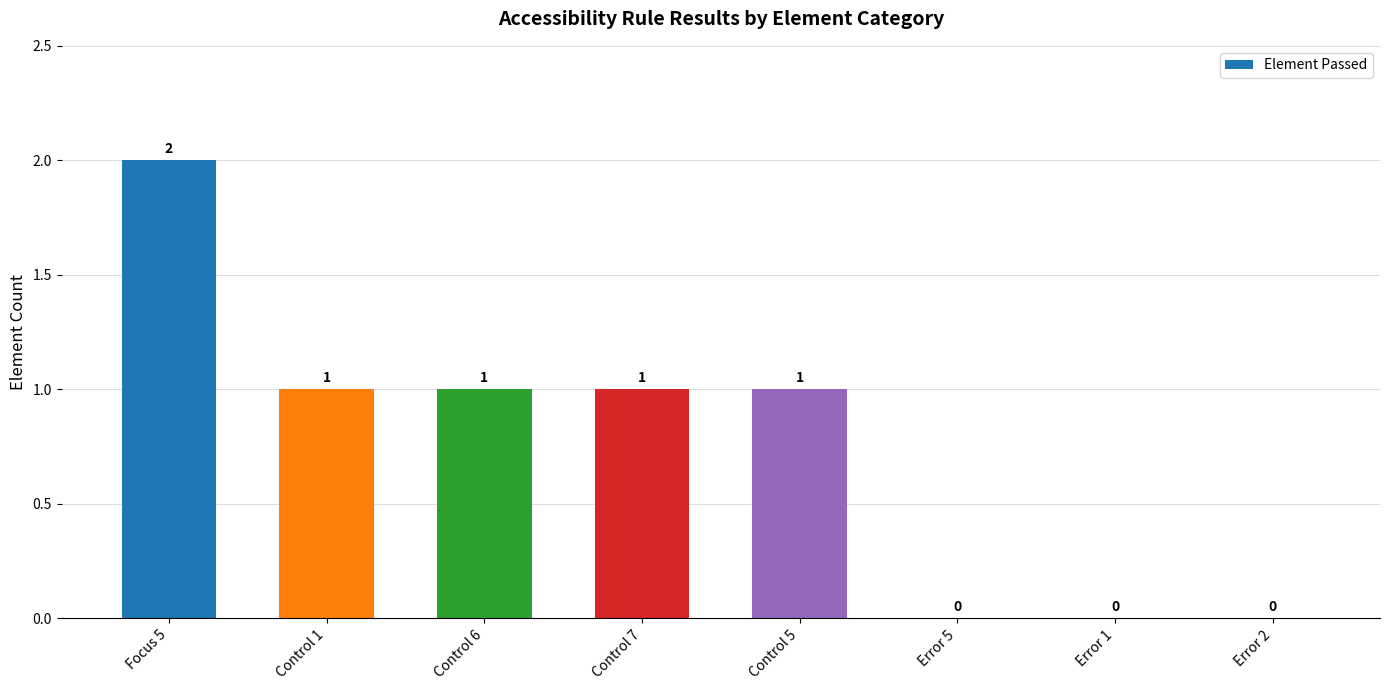

Which has a higher value, Control 7 or Error 2?

Control 7